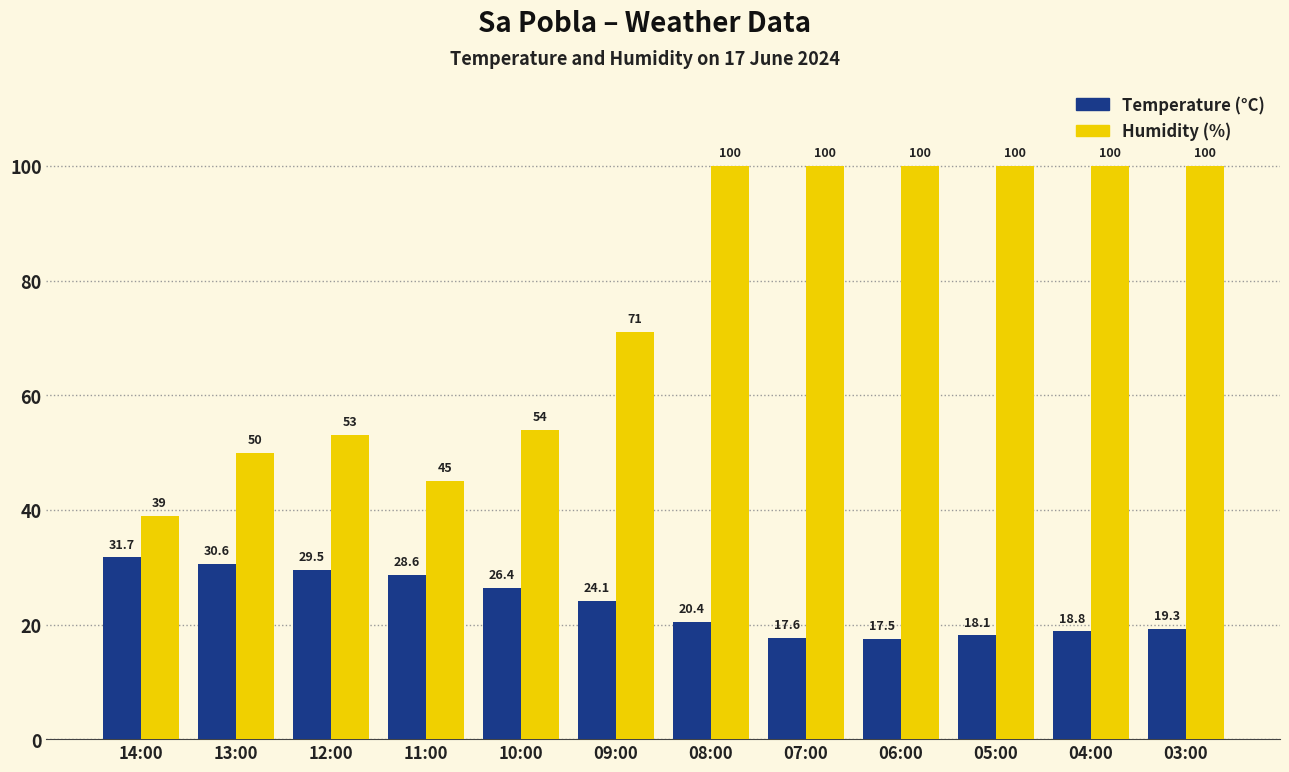

At which label is Temperature (°C) closest to 24?

09:00